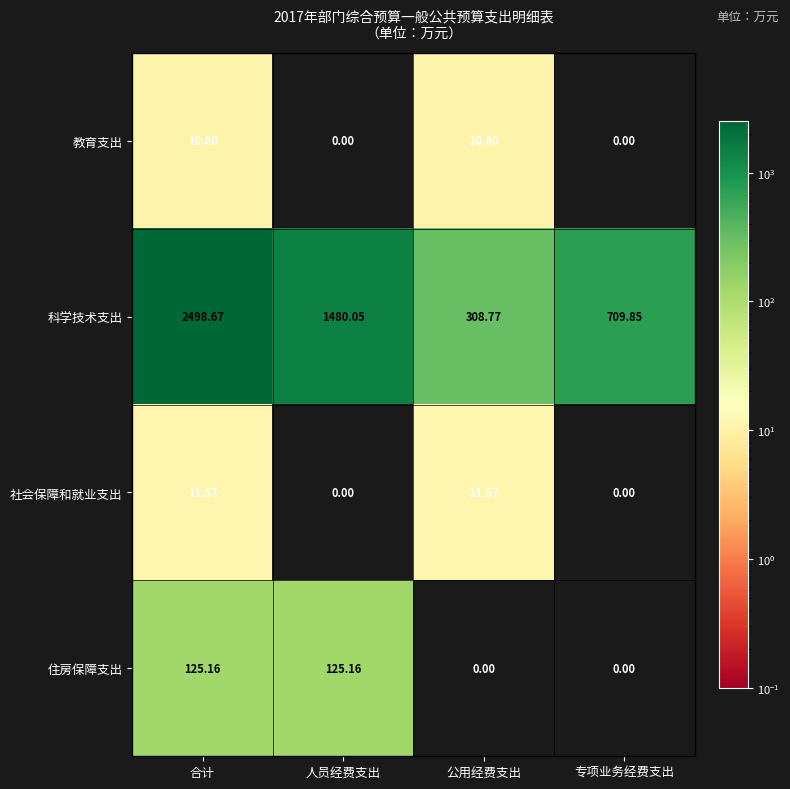

List the series in order of their peak value, highest first.

科学技术支出, 住房保障支出, 社会保障和就业支出, 教育支出